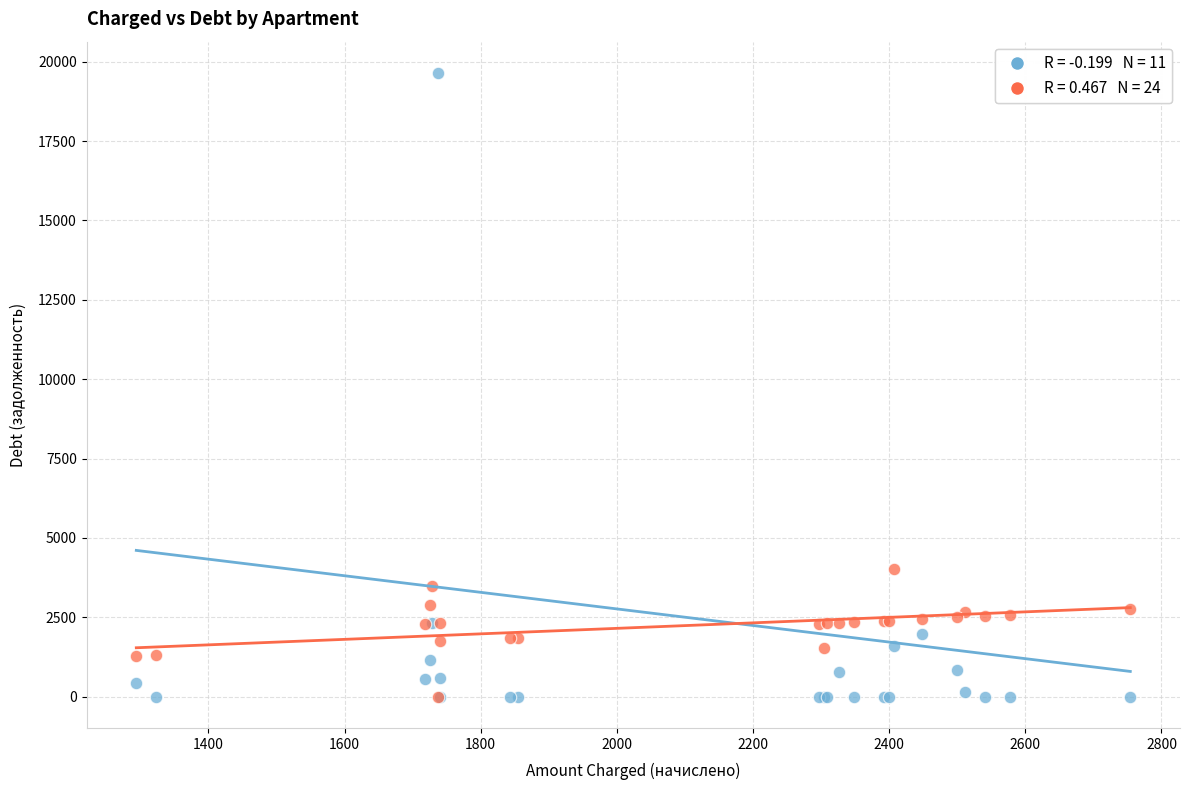

Across all series, what Y value is closest to 9824?

4014.1